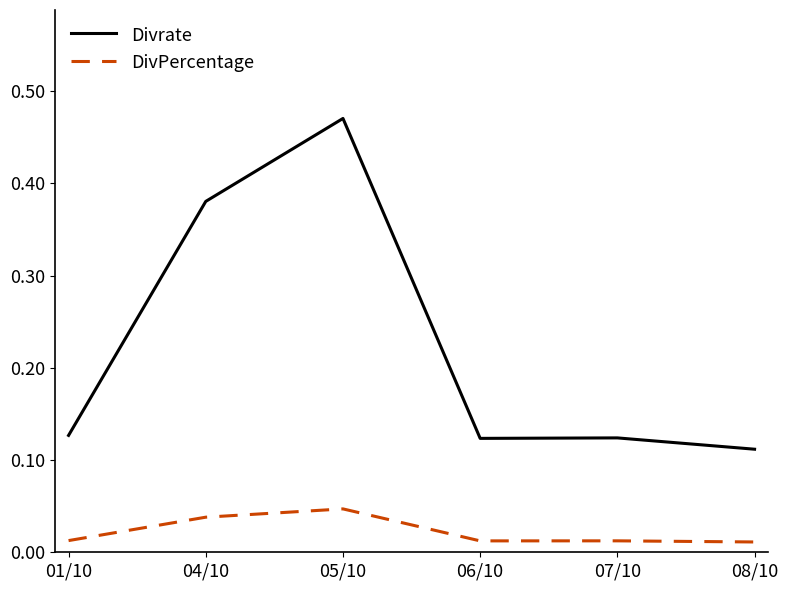

The Divrate series shows 0.7 at 04/10. True or false?

False